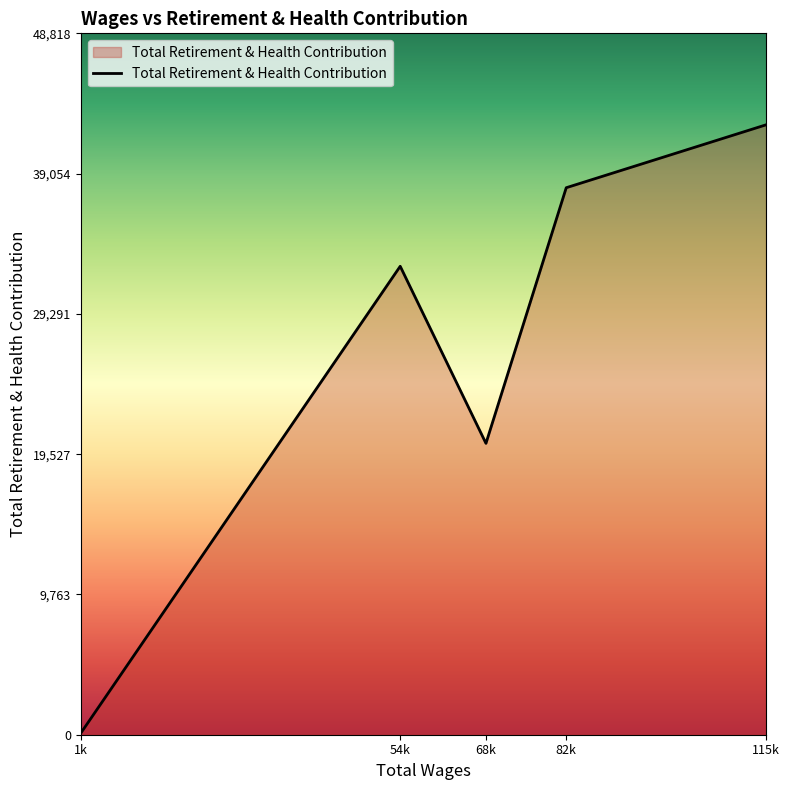

Rank the categories by value from lowest to highest.

1k, 68k, 54k, 82k, 115k